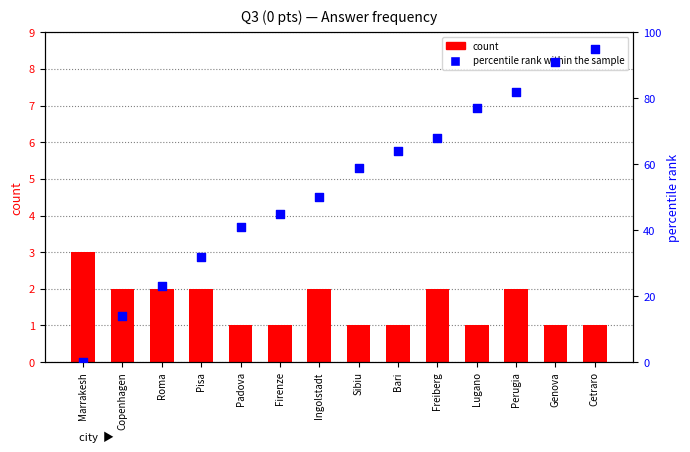

Which series contains the lowest Y value?

percentile rank within the sample